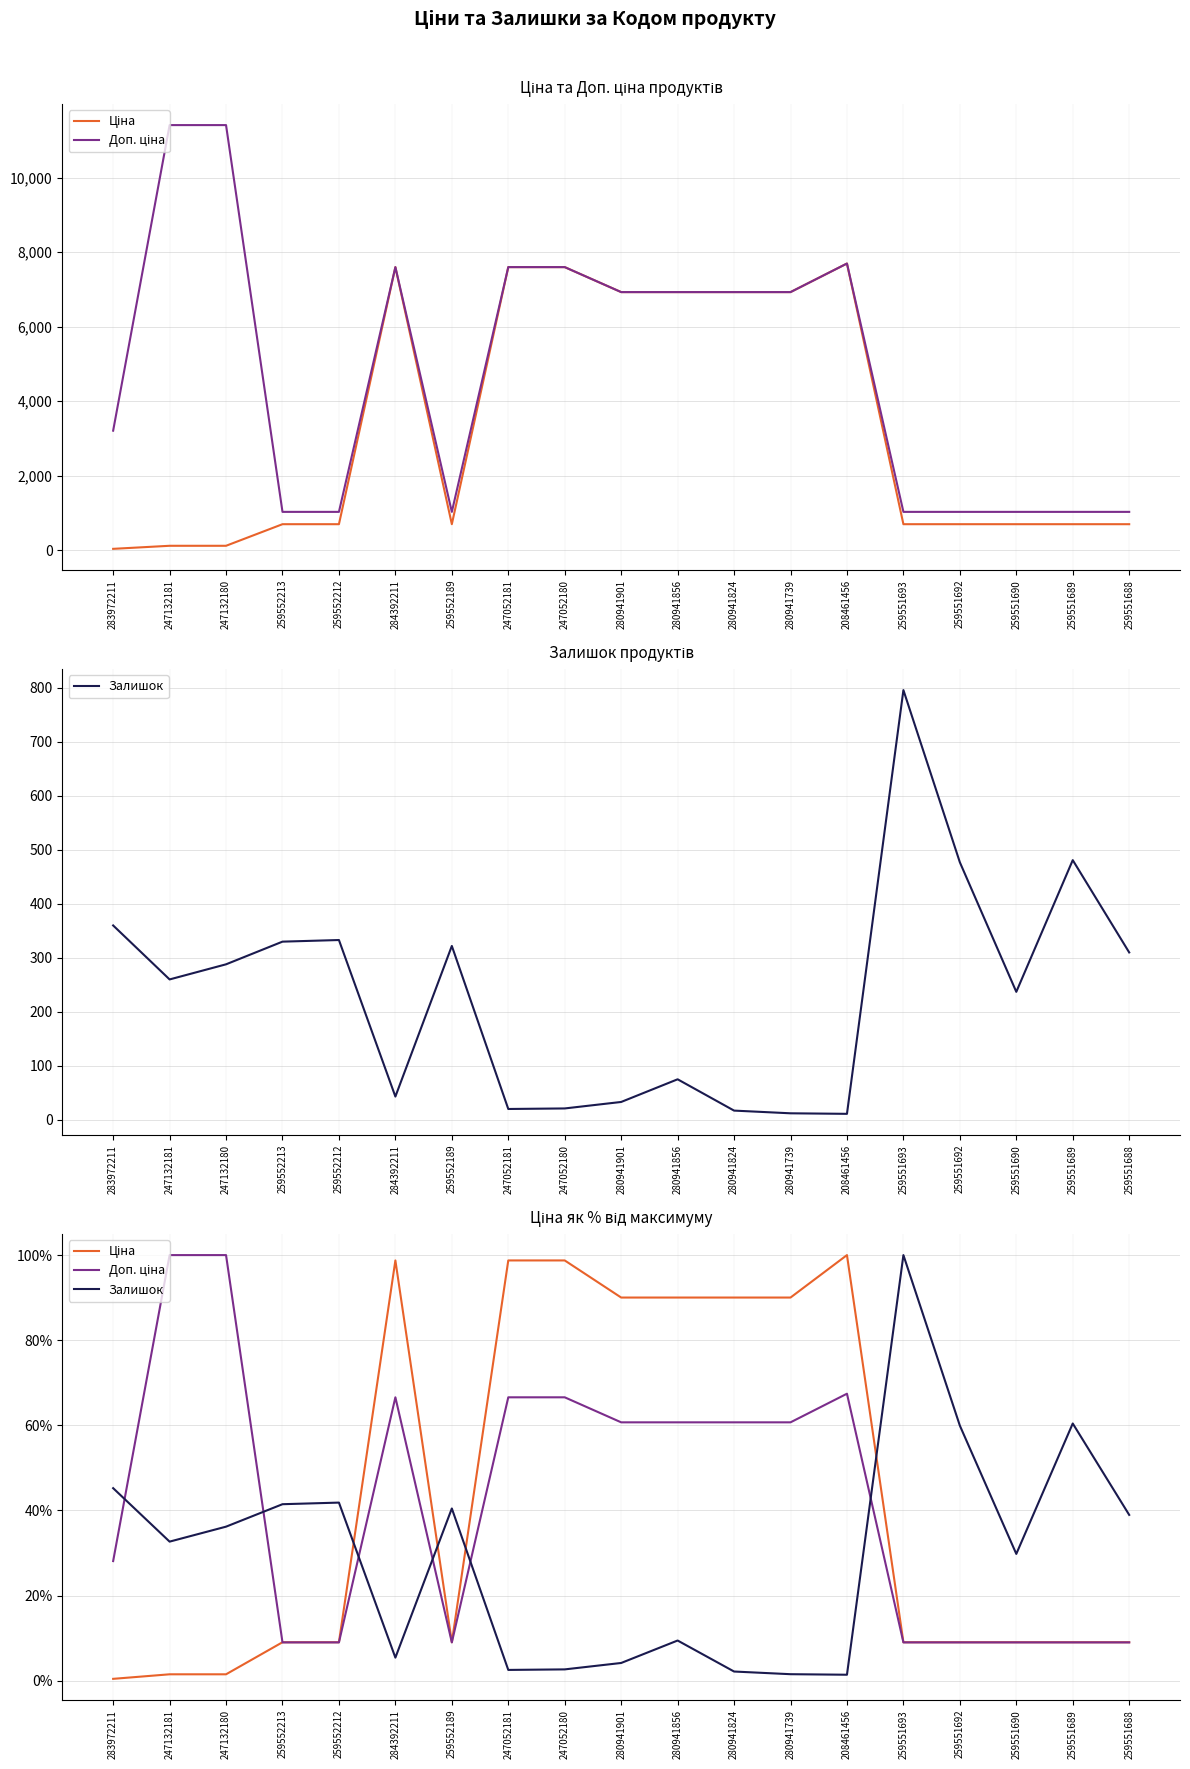

How many intersections are there between Доп. ціна and Ціна?

1